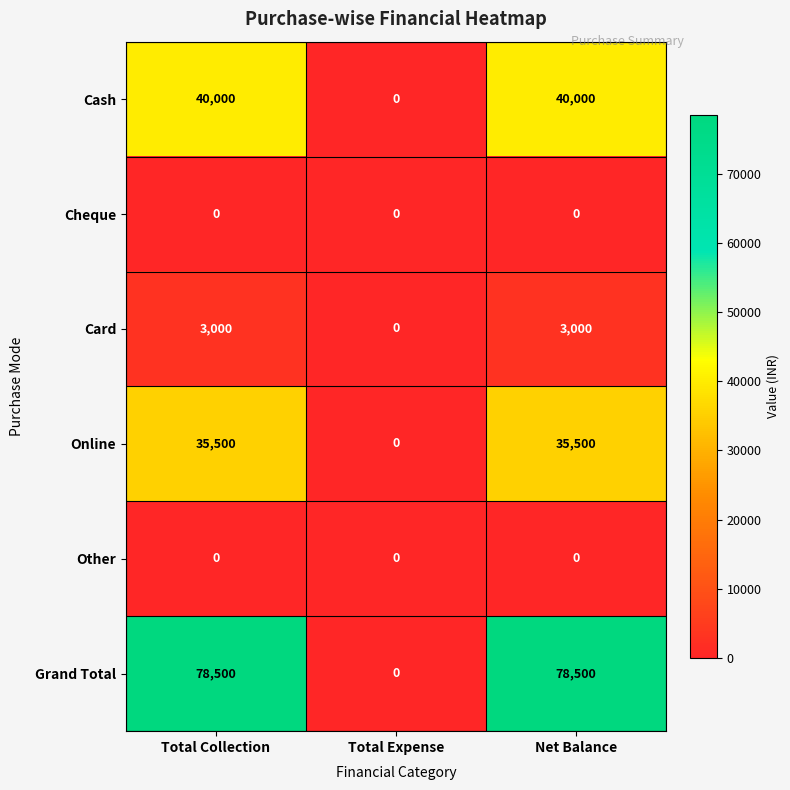

What is the difference between the maximum and minimum values in the Card series?

3000